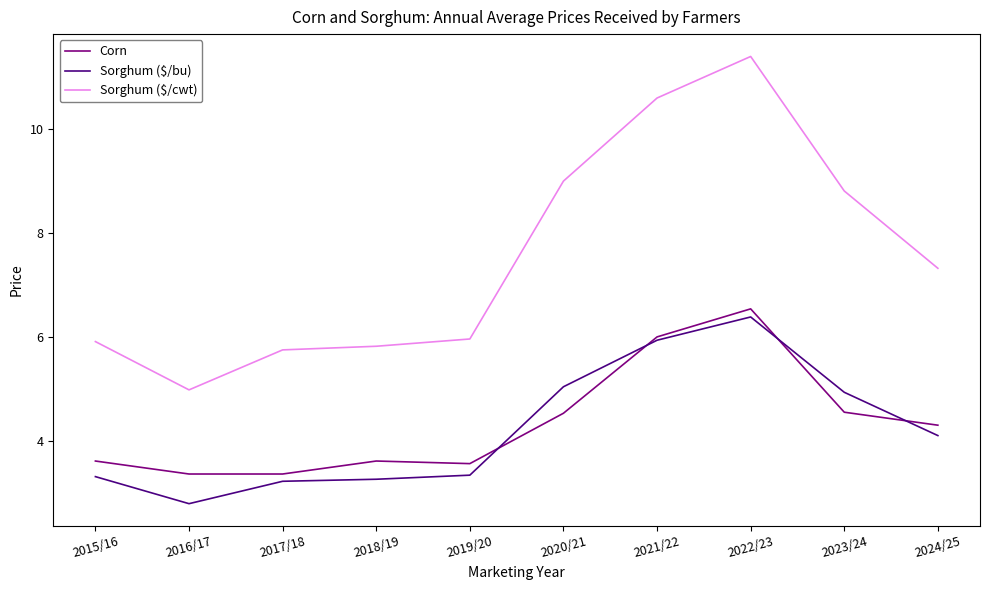

True or false: Sorghum ($/cwt) has a value of 10.6 at 2021/22.

True